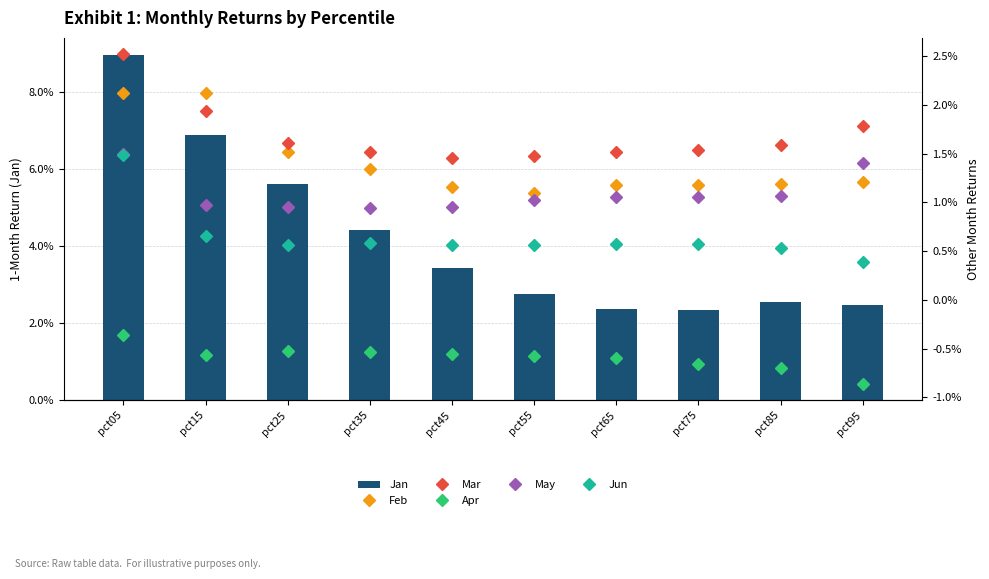

Reading left to right, transcribe all the data shown in this chart.

Jan: pct05=9.0	pct15=6.9	pct25=5.6	pct35=4.4	pct45=3.4	pct55=2.7	pct65=2.4	pct75=2.4	pct85=2.5	pct95=2.5
Feb: pct05=2.1	pct15=2.1	pct25=1.5	pct35=1.3	pct45=1.2	pct55=1.1	pct65=1.2	pct75=1.2	pct85=1.2	pct95=1.2
Mar: pct05=2.5	pct15=1.9	pct25=1.6	pct35=1.5	pct45=1.5	pct55=1.5	pct65=1.5	pct75=1.5	pct85=1.6	pct95=1.8
Apr: pct05=-0.4	pct15=-0.6	pct25=-0.5	pct35=-0.5	pct45=-0.6	pct55=-0.6	pct65=-0.6	pct75=-0.7	pct85=-0.7	pct95=-0.9
May: pct05=1.5	pct15=1.0	pct25=1.0	pct35=0.9	pct45=1.0	pct55=1.0	pct65=1.1	pct75=1.1	pct85=1.1	pct95=1.4
Jun: pct05=1.5	pct15=0.7	pct25=0.6	pct35=0.6	pct45=0.6	pct55=0.6	pct65=0.6	pct75=0.6	pct85=0.5	pct95=0.4